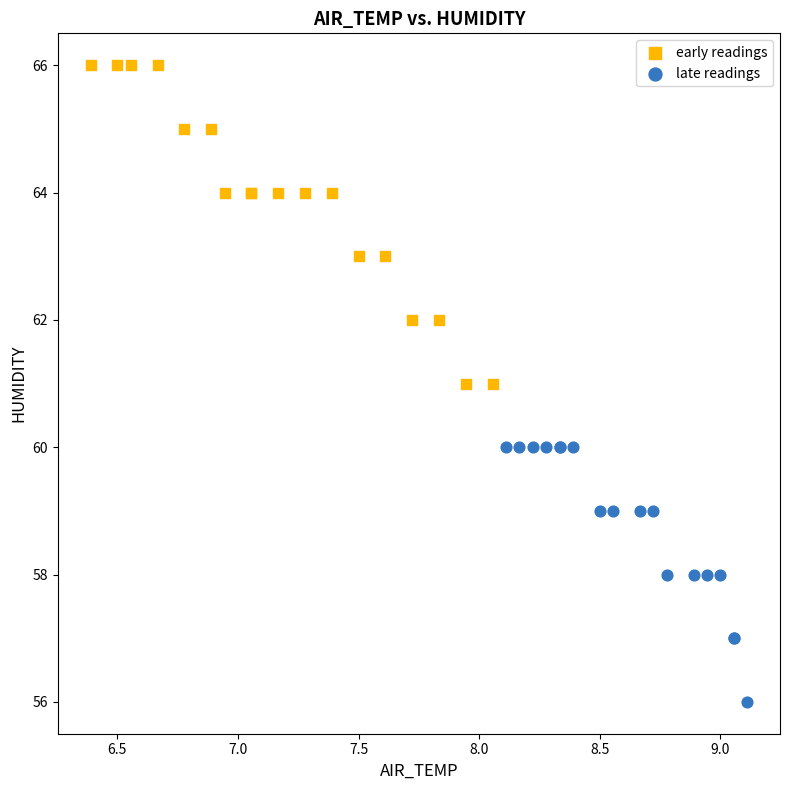

What are all the series names shown in the legend?

early readings, late readings